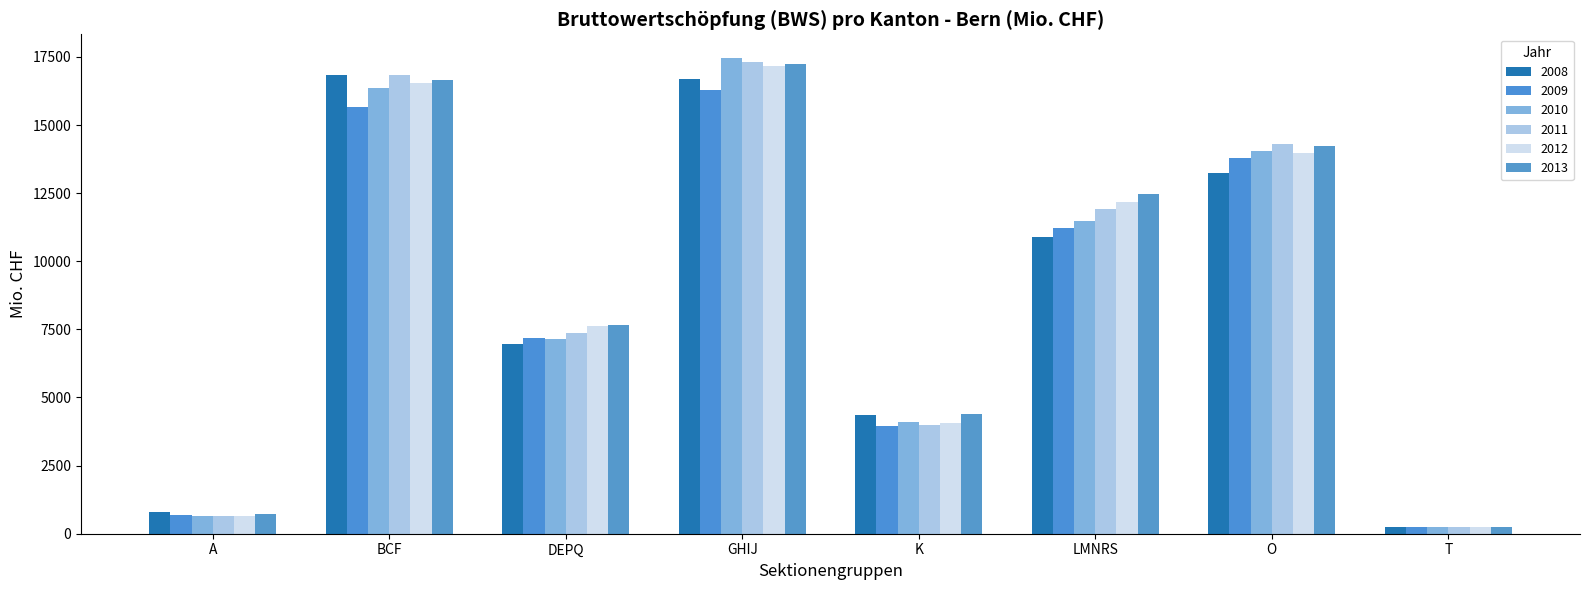

How many groups of bars are there?

8